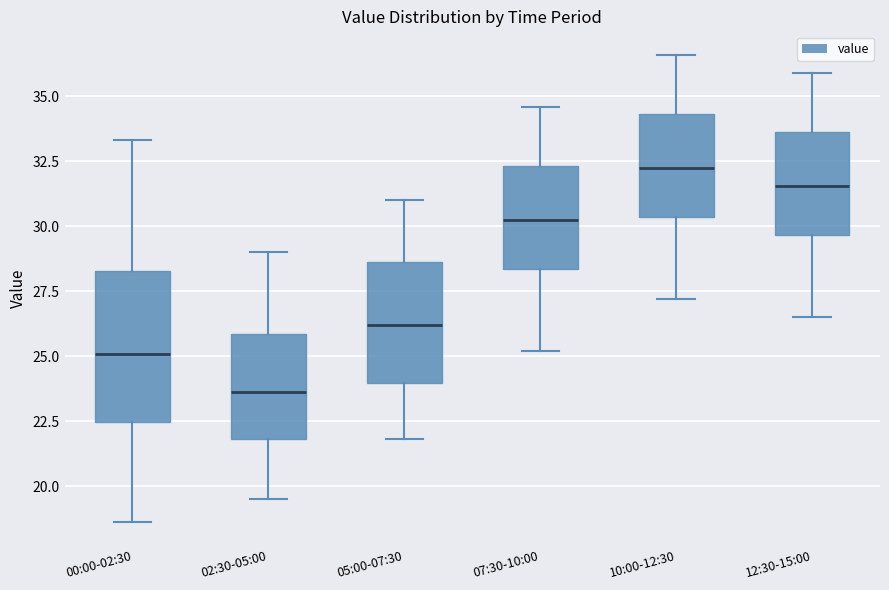

Reading left to right, transcribe this box plot: for each box, give where its median line is, the range the box spans, and where its two whiskers end, as read against the y-axis. The values are not printed on the chart, so give them approximately, as read against the axis.

00:00-02:30: median 25.0, box 22.5 to 28.5, whiskers 18.5 to 33.5
02:30-05:00: median 23.5, box 22.0 to 26.0, whiskers 19.5 to 29.0
05:00-07:30: median 26.0, box 24.0 to 28.5, whiskers 22.0 to 31.0
07:30-10:00: median 30.5, box 28.5 to 32.5, whiskers 25.0 to 34.5
10:00-12:30: median 32.5, box 30.5 to 34.5, whiskers 27.0 to 36.5
12:30-15:00: median 31.5, box 29.5 to 33.5, whiskers 26.5 to 36.0